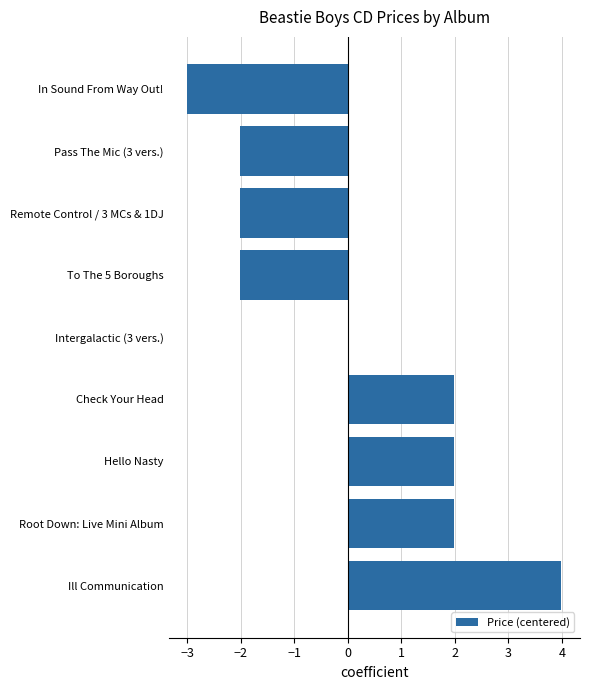

True or false: the data shows -2.0 at Remote Control / 3 MCs & 1DJ.

True